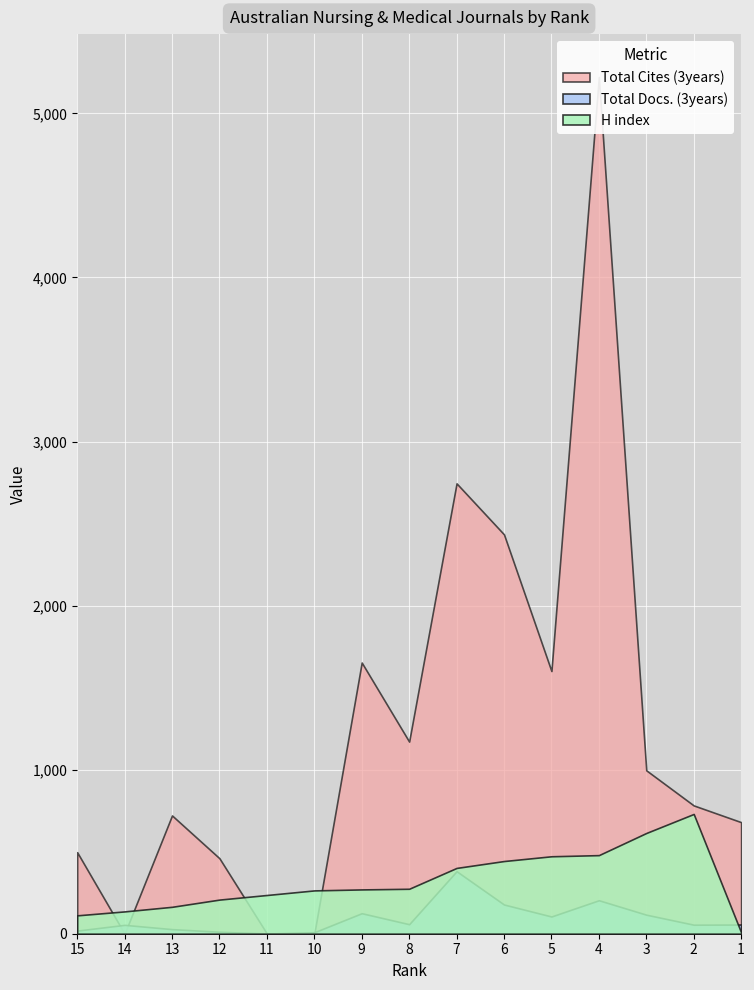

Count the number of categories in the chart.

15